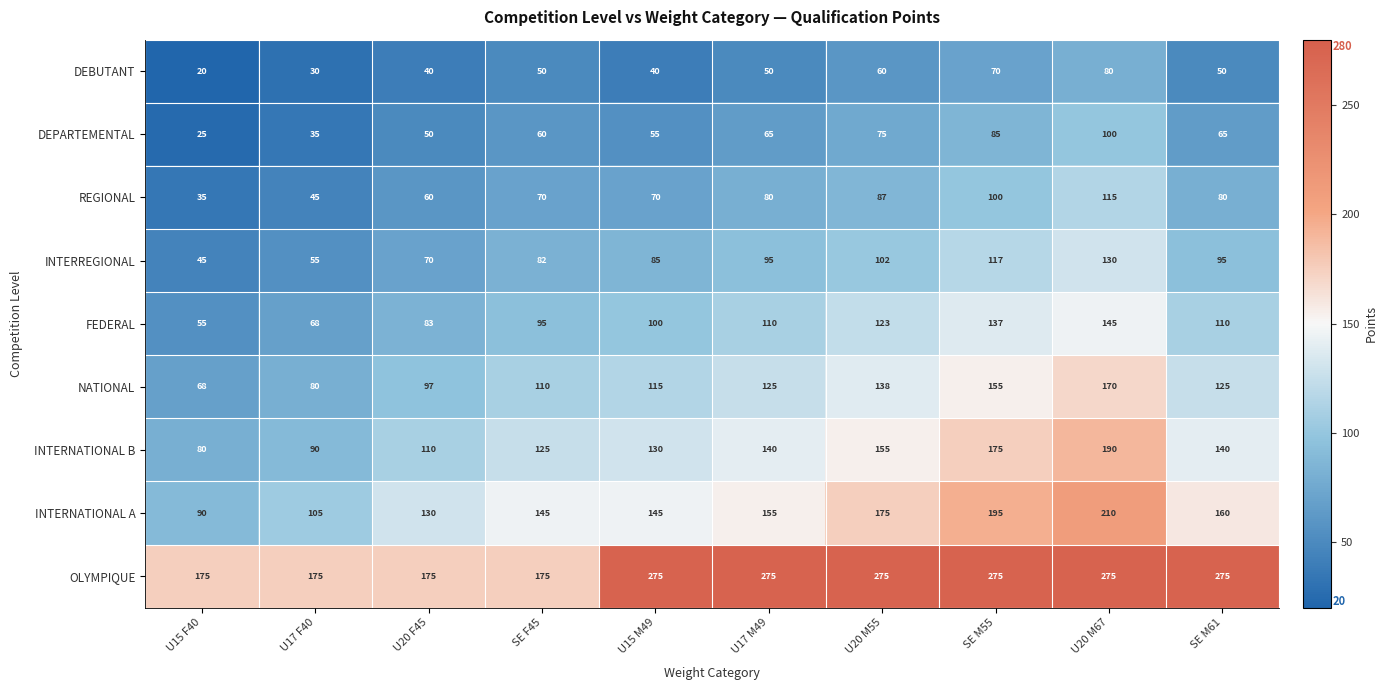

Rank the series at U20 F45 from highest to lowest value.

OLYMPIQUE, INTERNATIONAL A, INTERNATIONAL B, NATIONAL, FEDERAL, INTERREGIONAL, REGIONAL, DEPARTEMENTAL, DEBUTANT